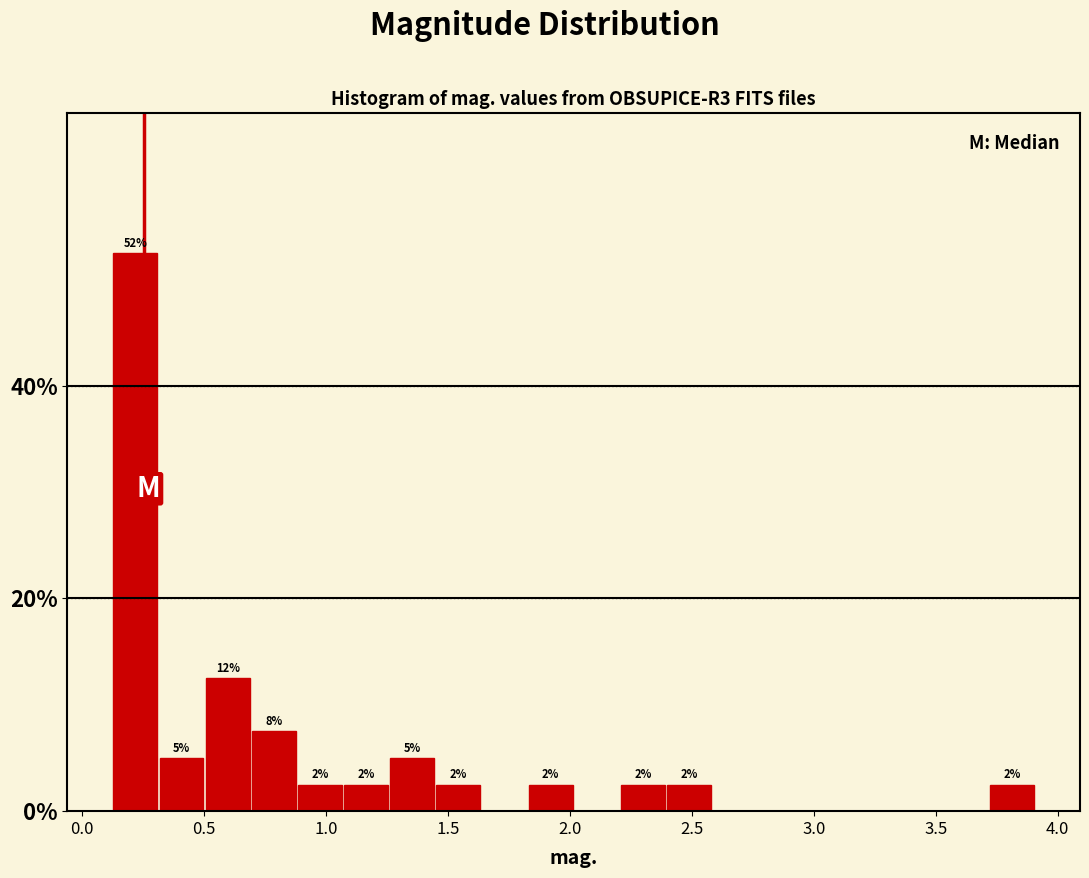

Read against the x-axis, roughly where is the centre of the tallest bar?

0.20